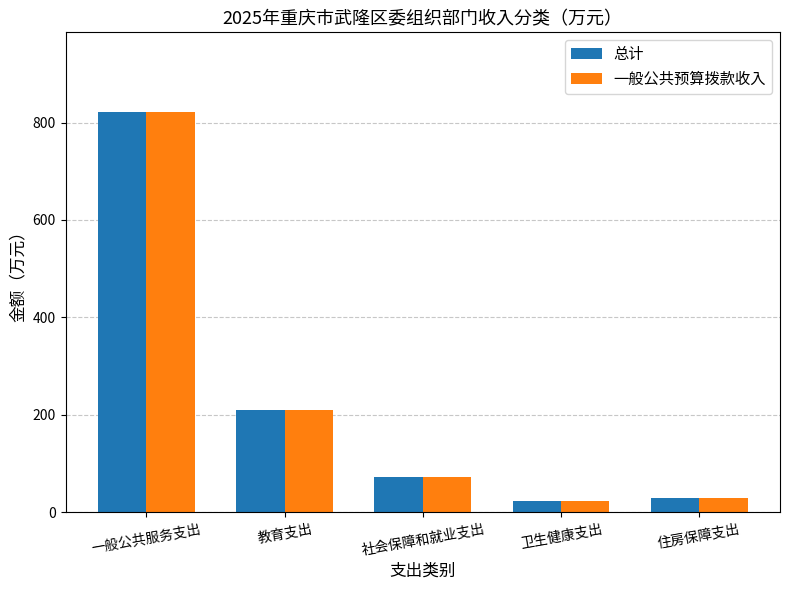

What is the approximate value of 总计 at 卫生健康支出?

23.5